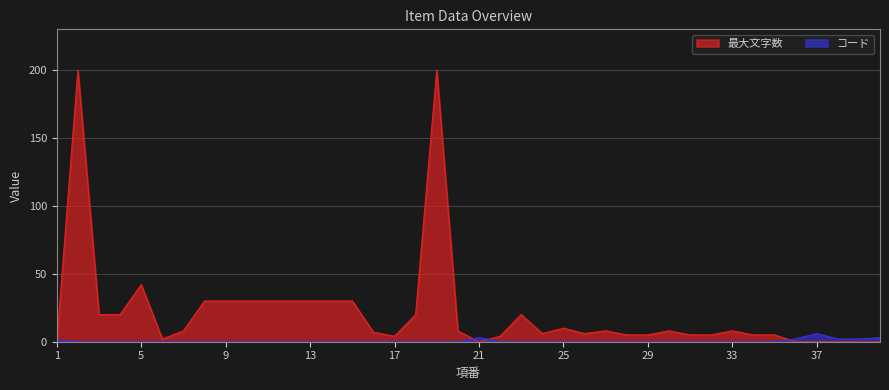

What is the total value across all series at 21?

3